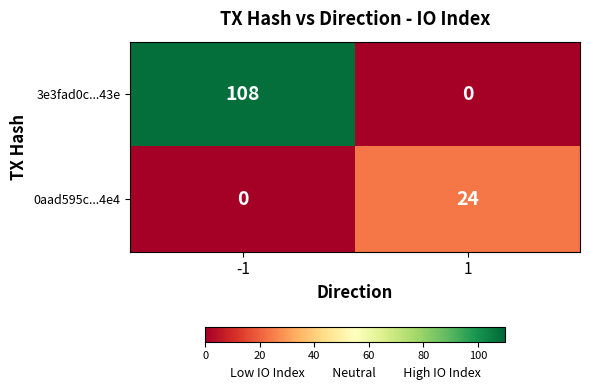

List the series in order of their peak value, lowest first.

0aad595c...4e4, 3e3fad0c...43e